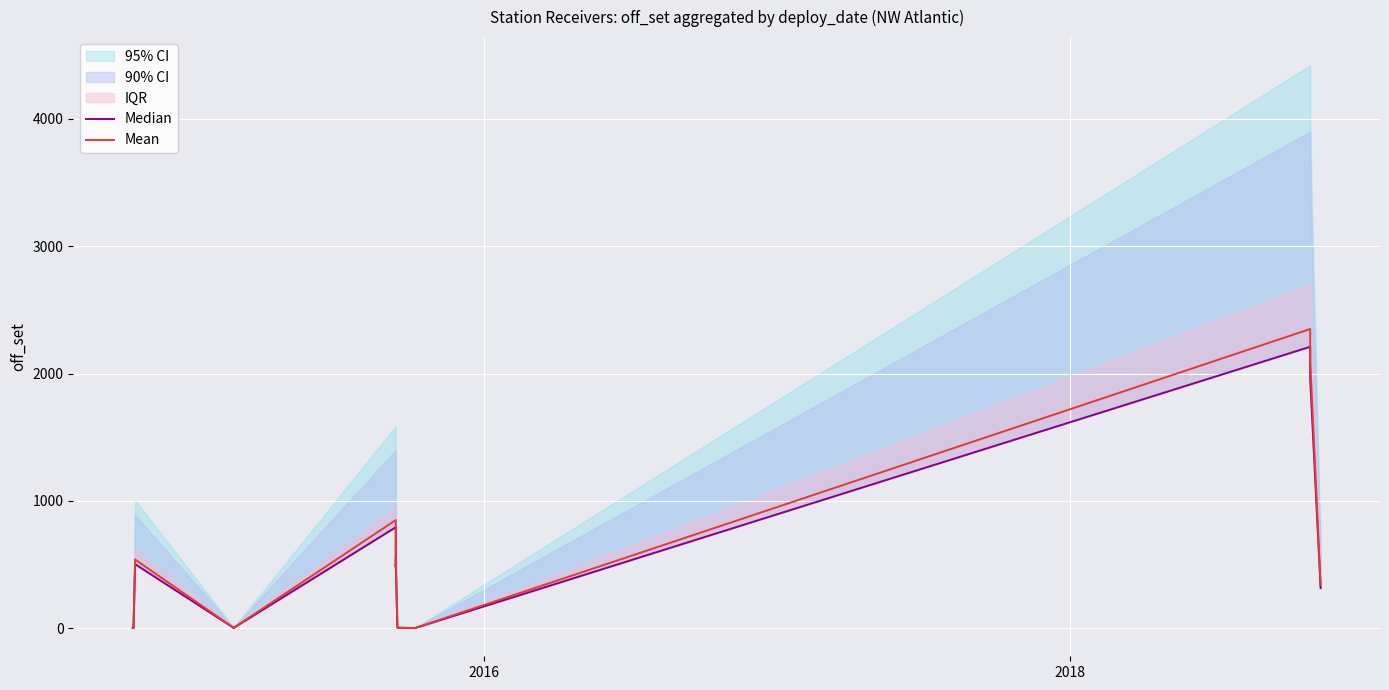

How many lines are shown in the chart?

2